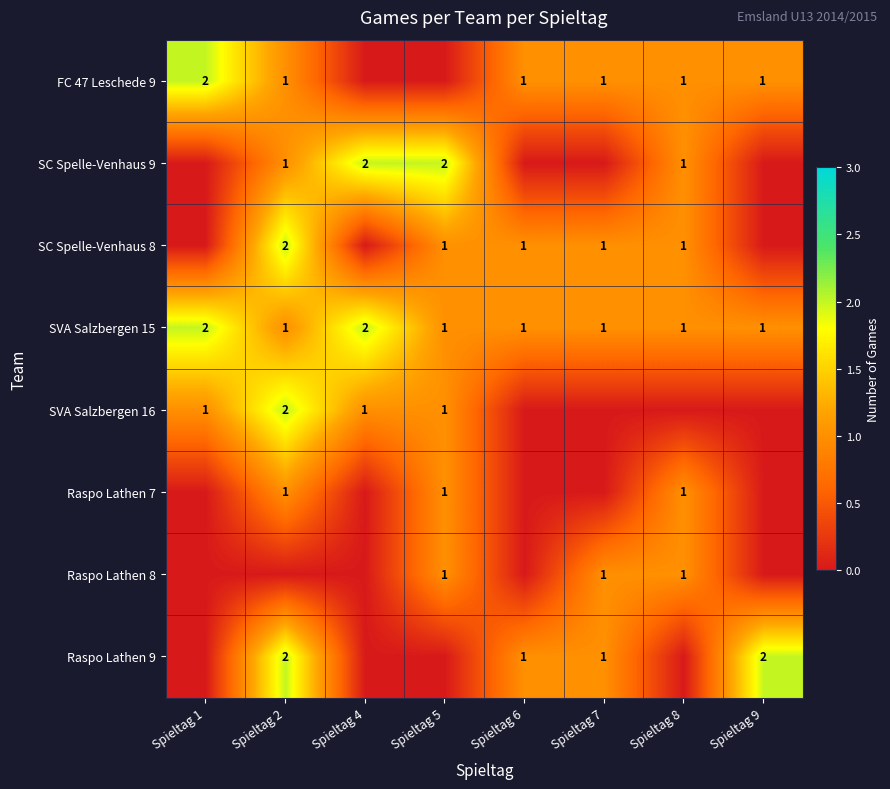

Is it true that FC 47 Leschede 9 equals 1 at Spieltag 8?

True